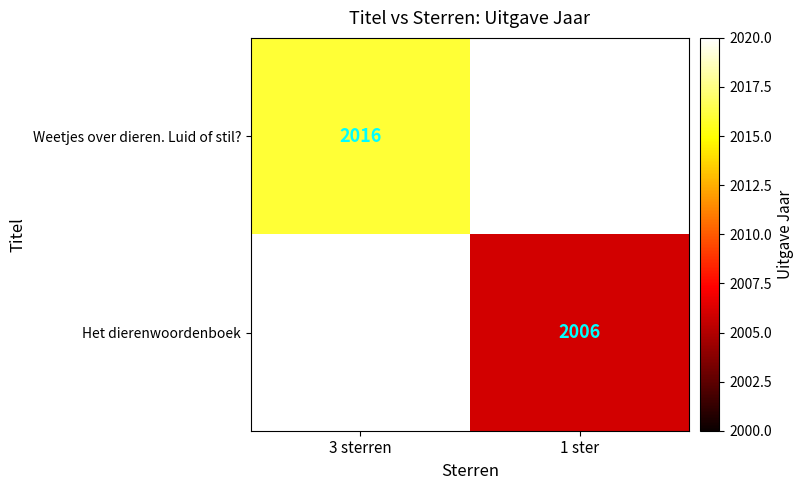

Count the number of data series in this chart.

2